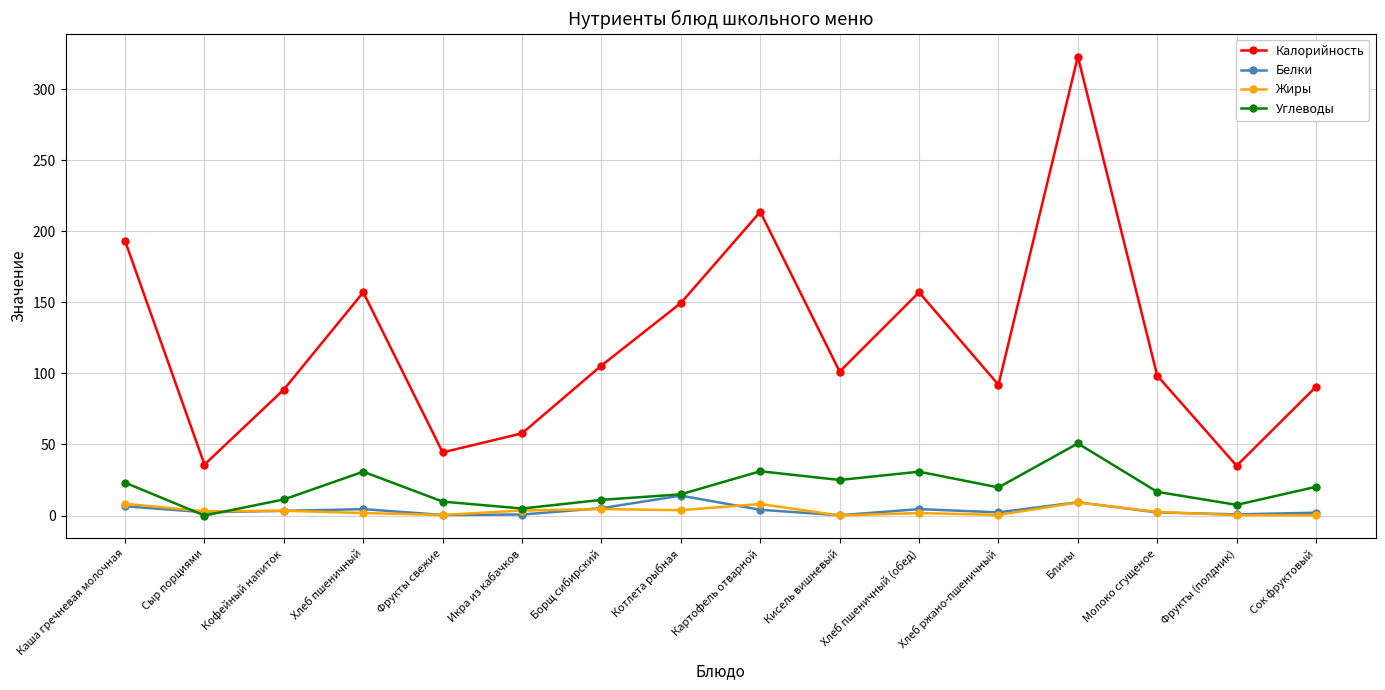

What value does the Углеводы series have at Блины?

50.7